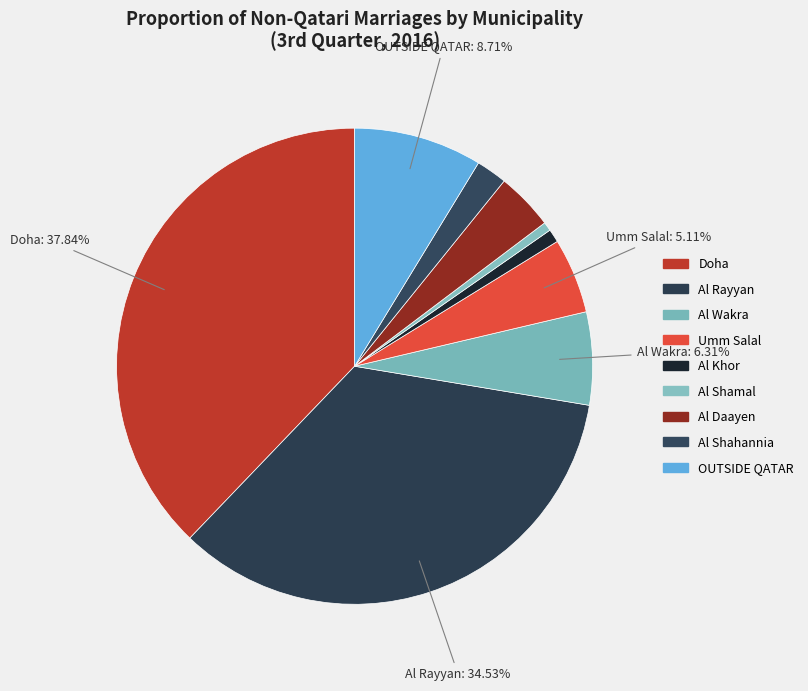

How many slices are in this pie chart?

9